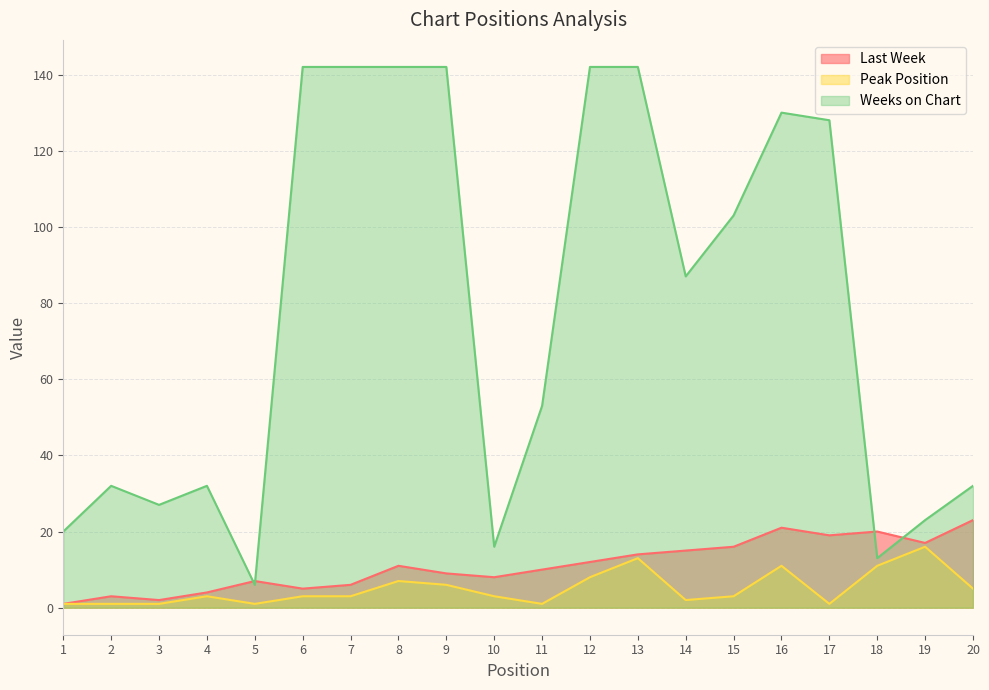

True or false: Last Week and Peak Position cross at least once.

False